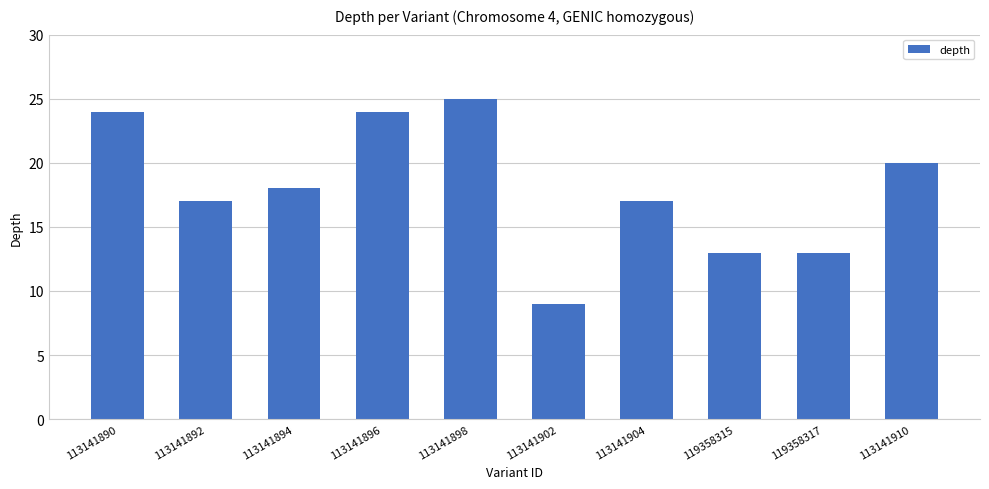

What is the ratio of the value at 113141910 to the value at 113141904?

1.2